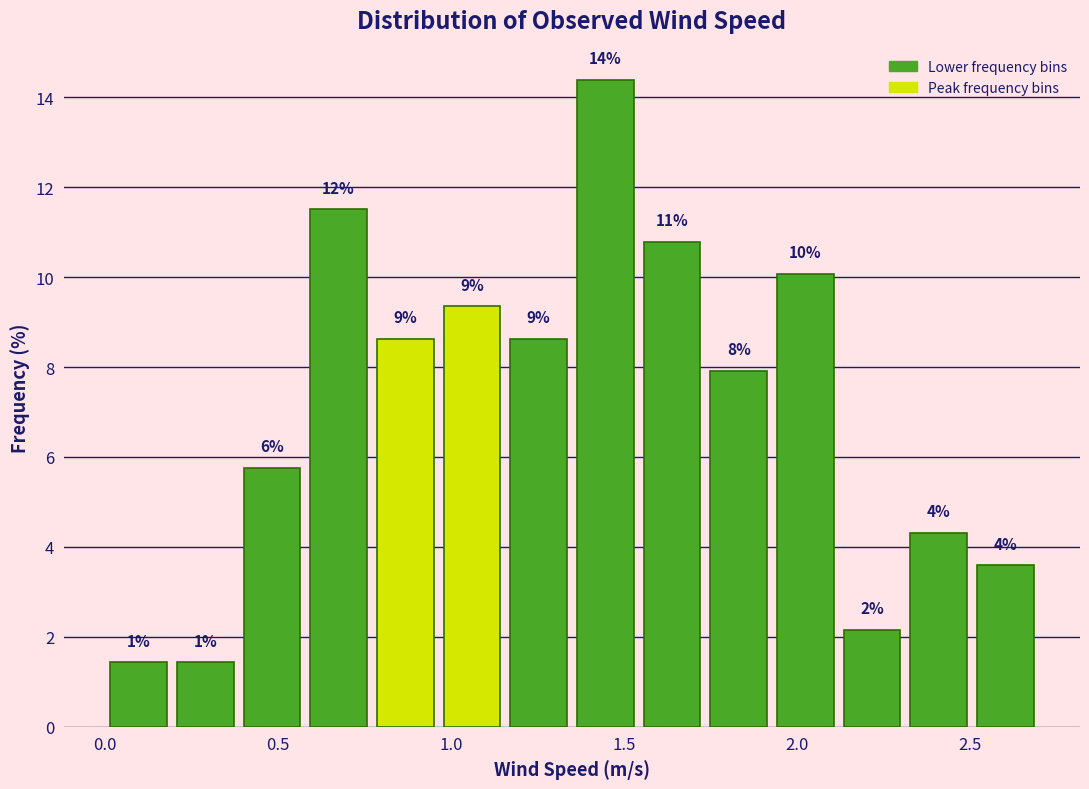

Read against the x-axis, roughly where is the centre of the tallest bar?

1.45